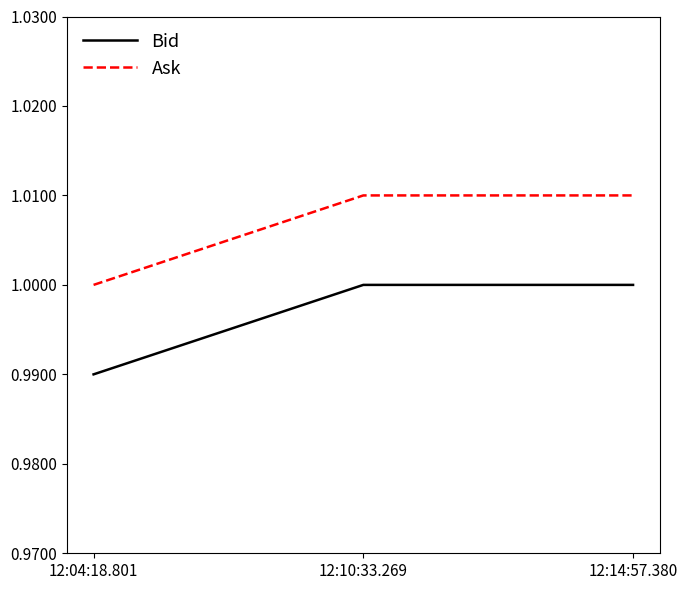

Which category has the lowest value across all series?

12:04:18.801